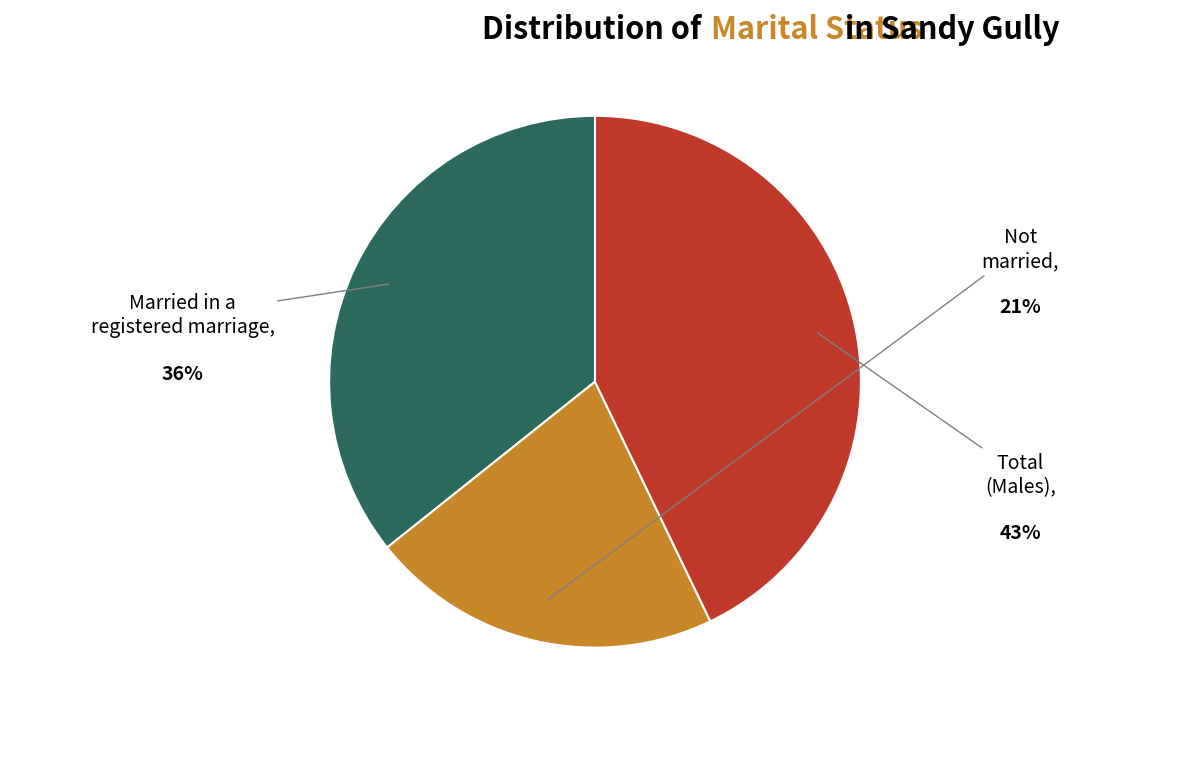

Does any single category account for the majority?

No